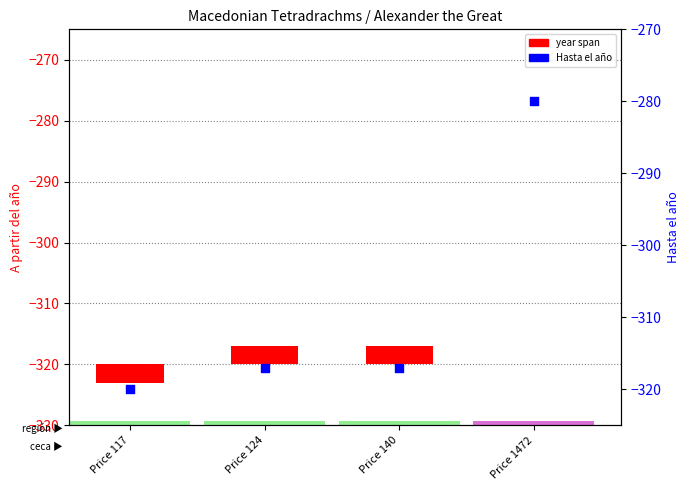

At which category is the sum across all series the highest?

Price 1472